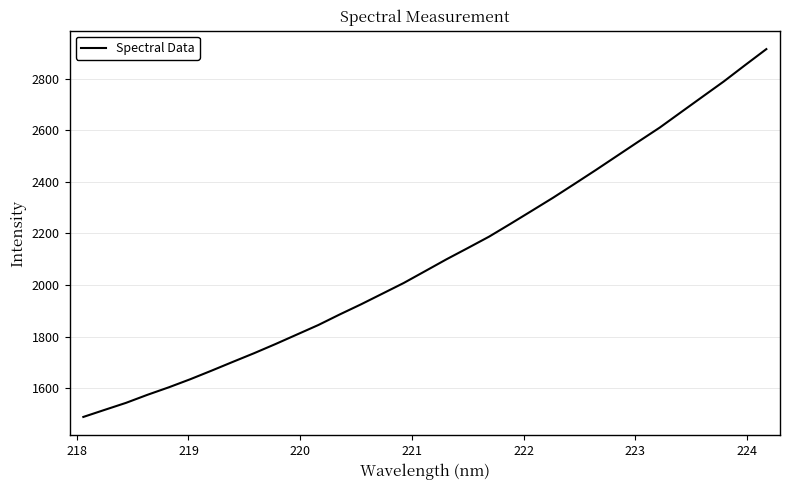

What is the maximum value shown in the chart?

2915.7